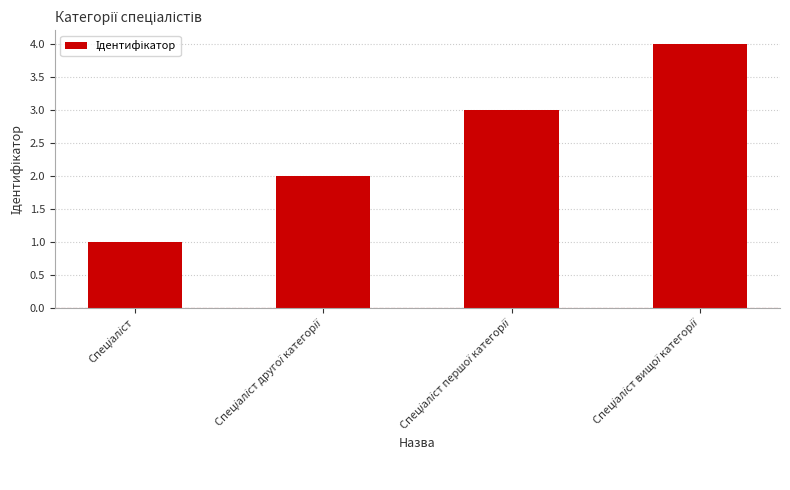

What is the greatest value displayed?

4